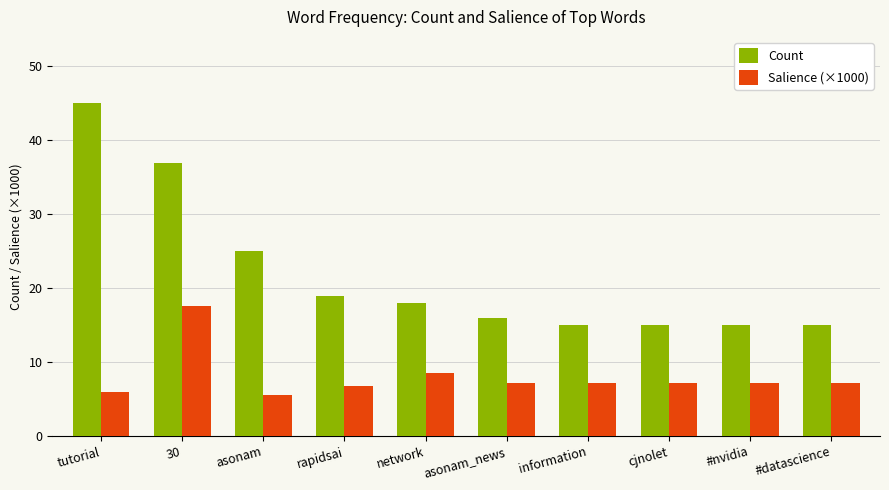

Is it true that Count equals 60.9 at tutorial?

False